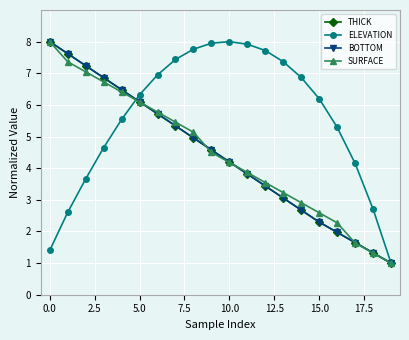

What is the minimum value for BOTTOM?

1.0